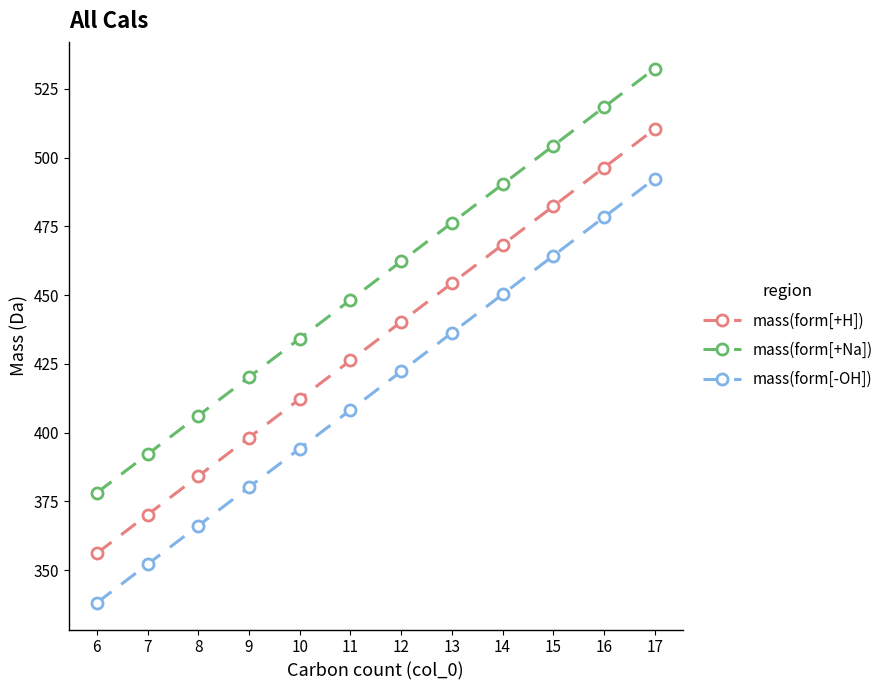

What is the value of the mass(form[+Na]) point at the 5th from the left?

434.2